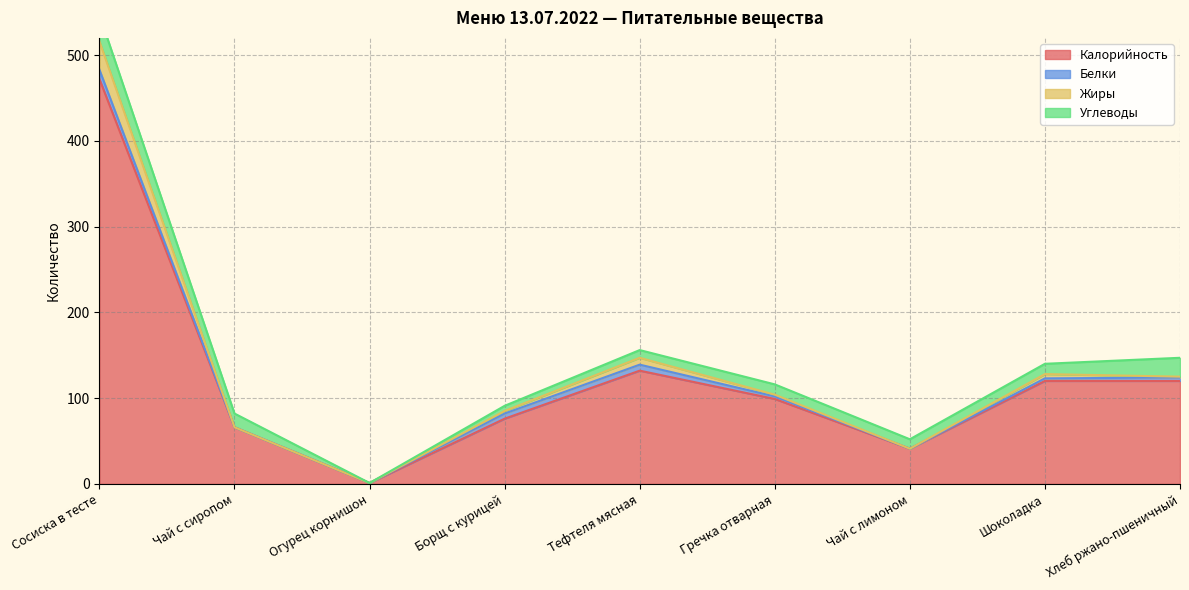

True or false: Калорийность has more than 1 points higher than both neighbors.

False